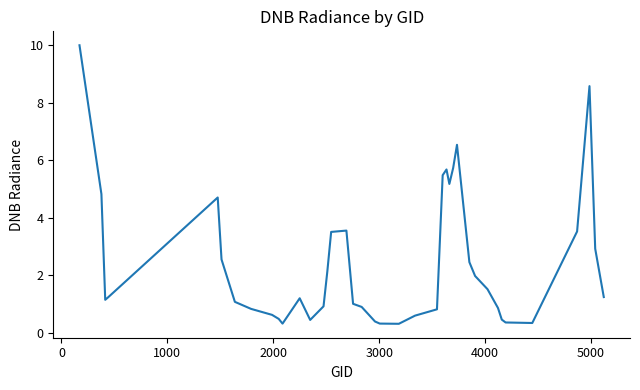

What is the minimum value shown in the chart?

0.3